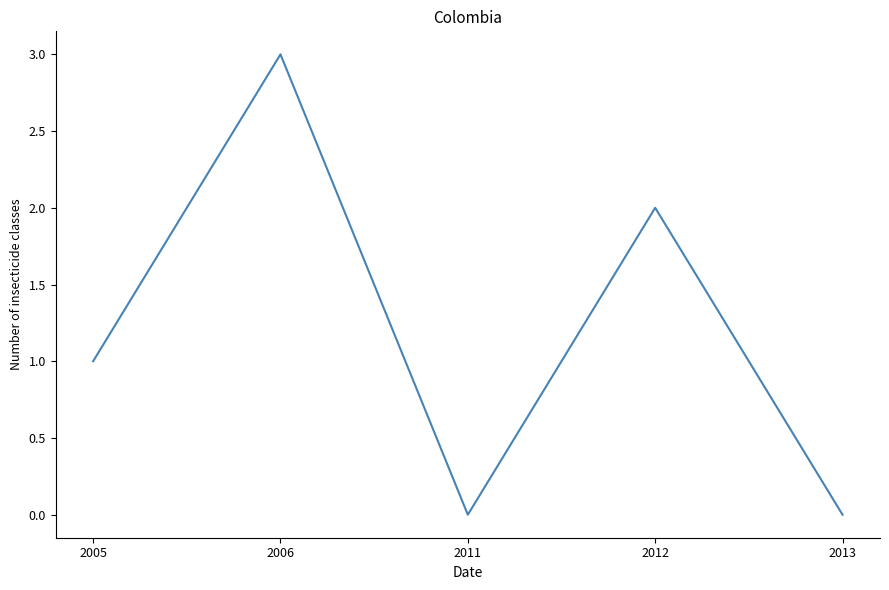

Where is the first local minimum?

2011